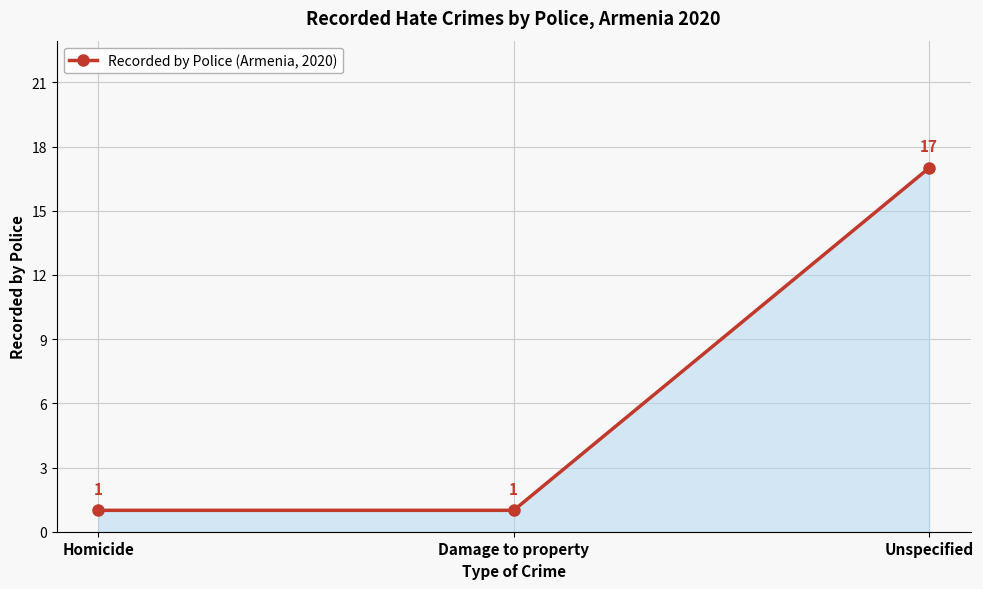

What is the difference between the maximum and minimum values?

16